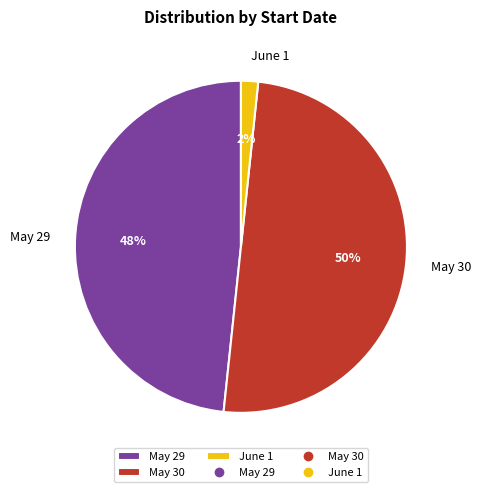

Count the number of slices in the pie.

3